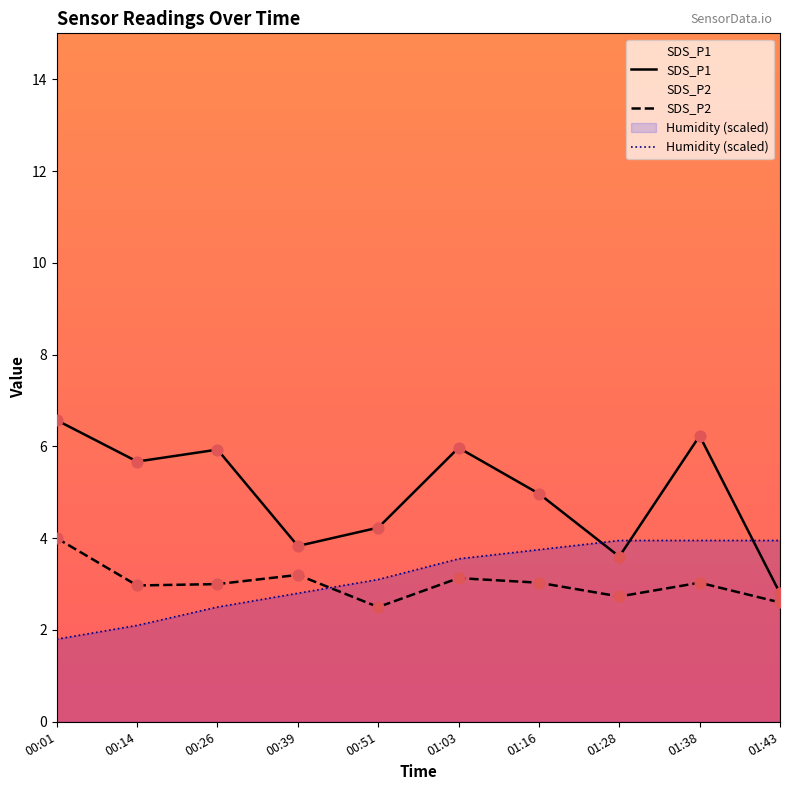

What are all the series names shown in the legend?

SDS_P1, SDS_P2, Humidity